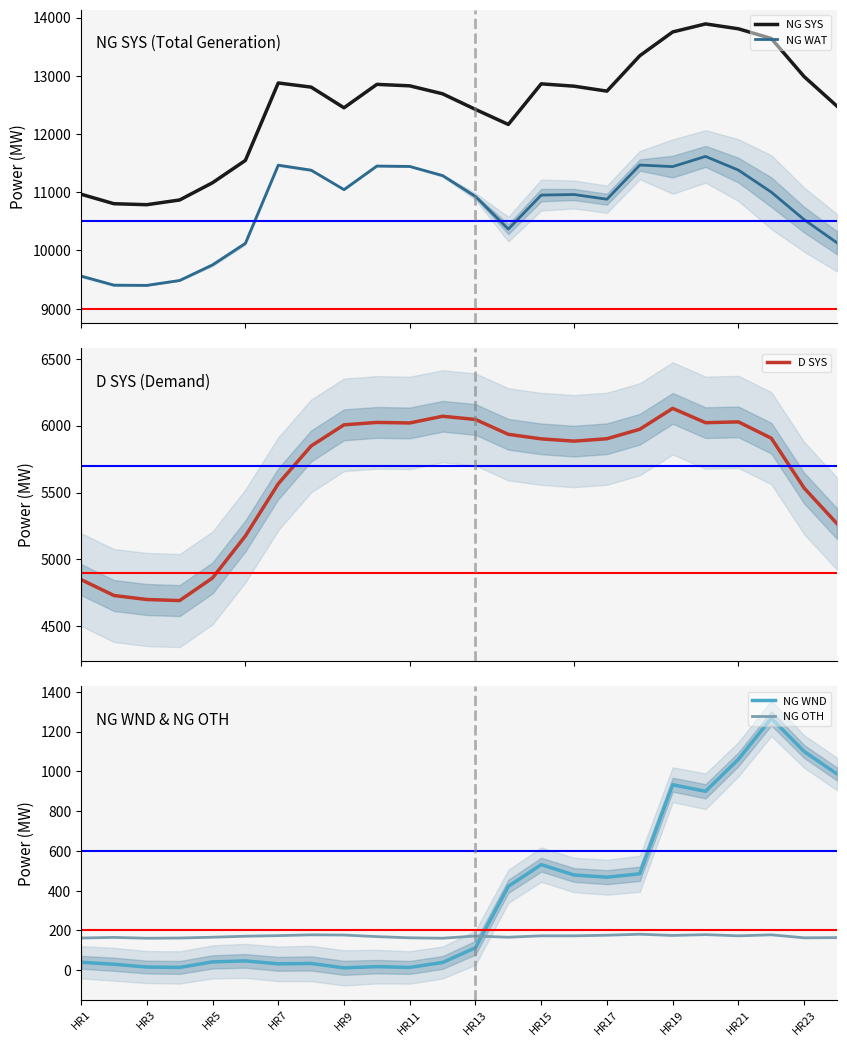

True or false: NG WND and NG SYS cross at least once.

False